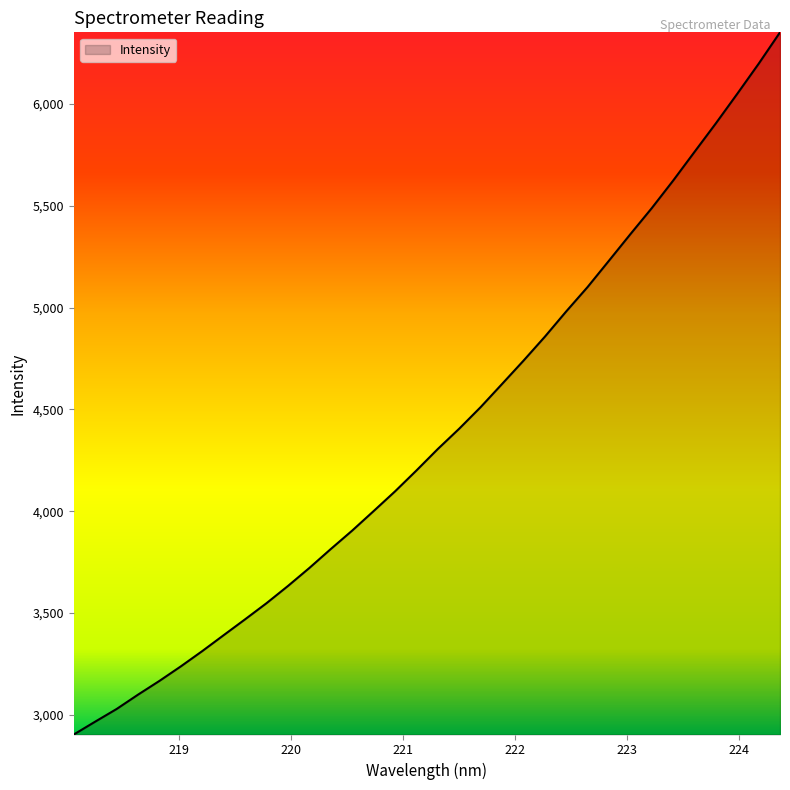

What is the minimum value shown in the chart?

2904.1